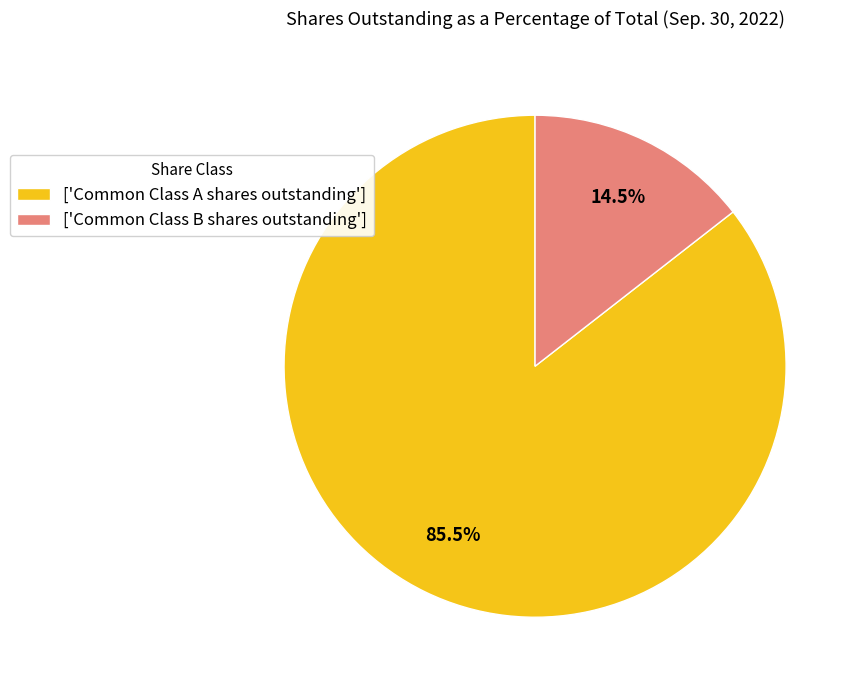

Which category has the biggest portion of the pie?

['Common Class A shares outstanding']